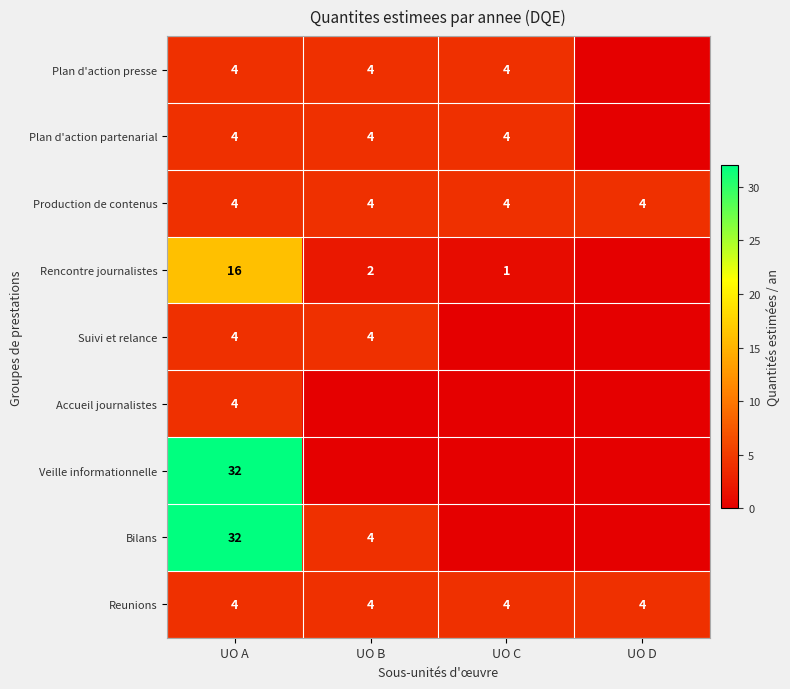

Is it true that Plan d'action presse equals 1 at UO A?

False